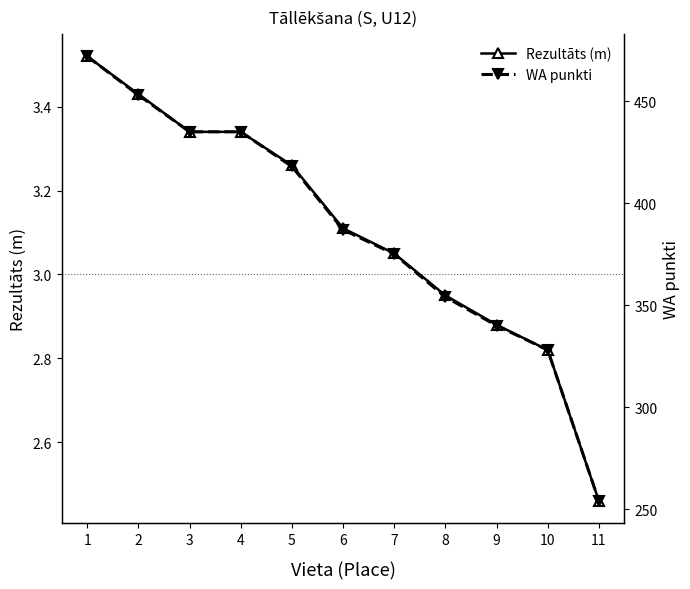

What is the lowest value of the WA punkti series?

254.0